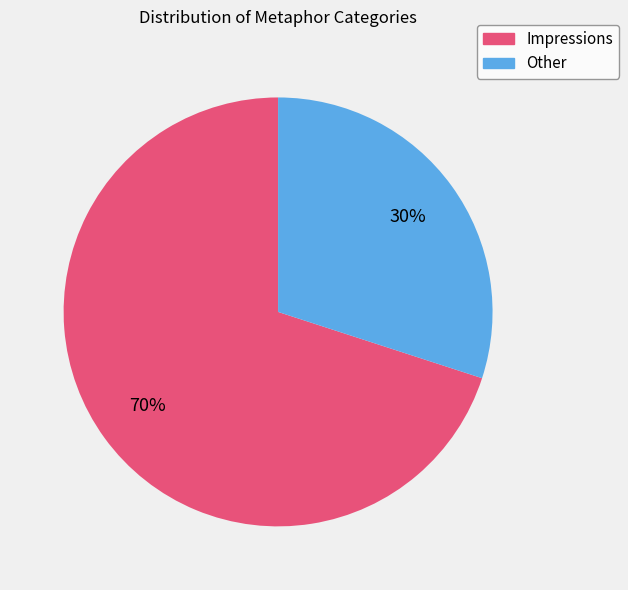

Is there a majority slice in this chart?

Yes